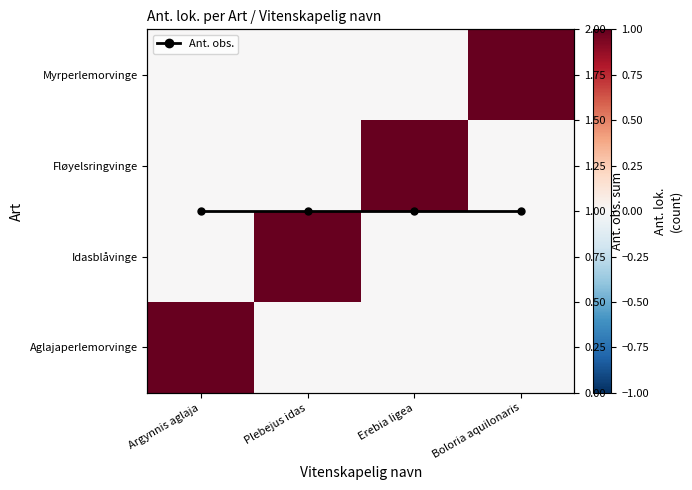

What is the spread (max minus min) of values at Boloria aquilonaris?

1